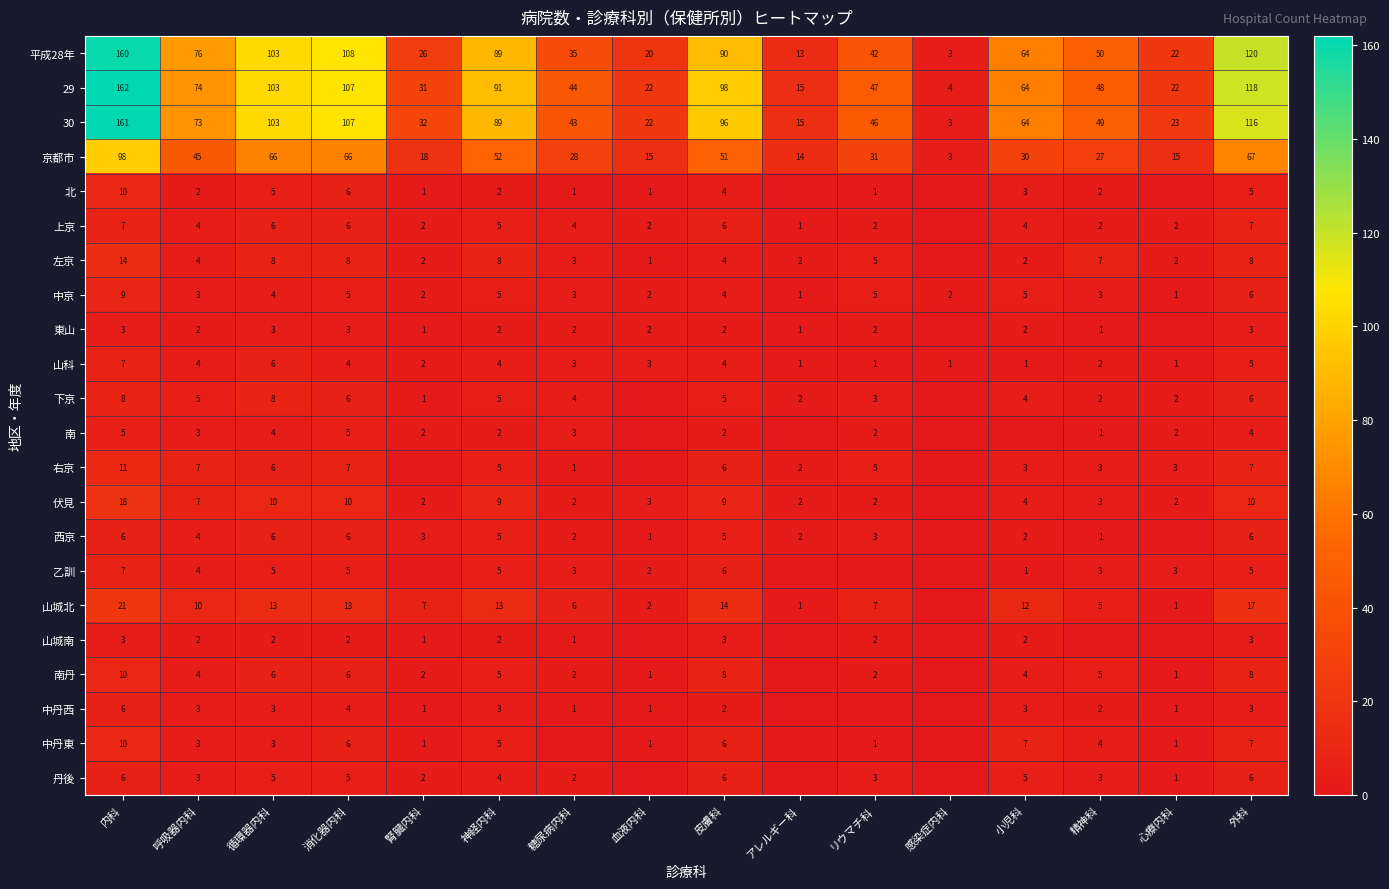

At which label does 山科 first exceed 3?

内科